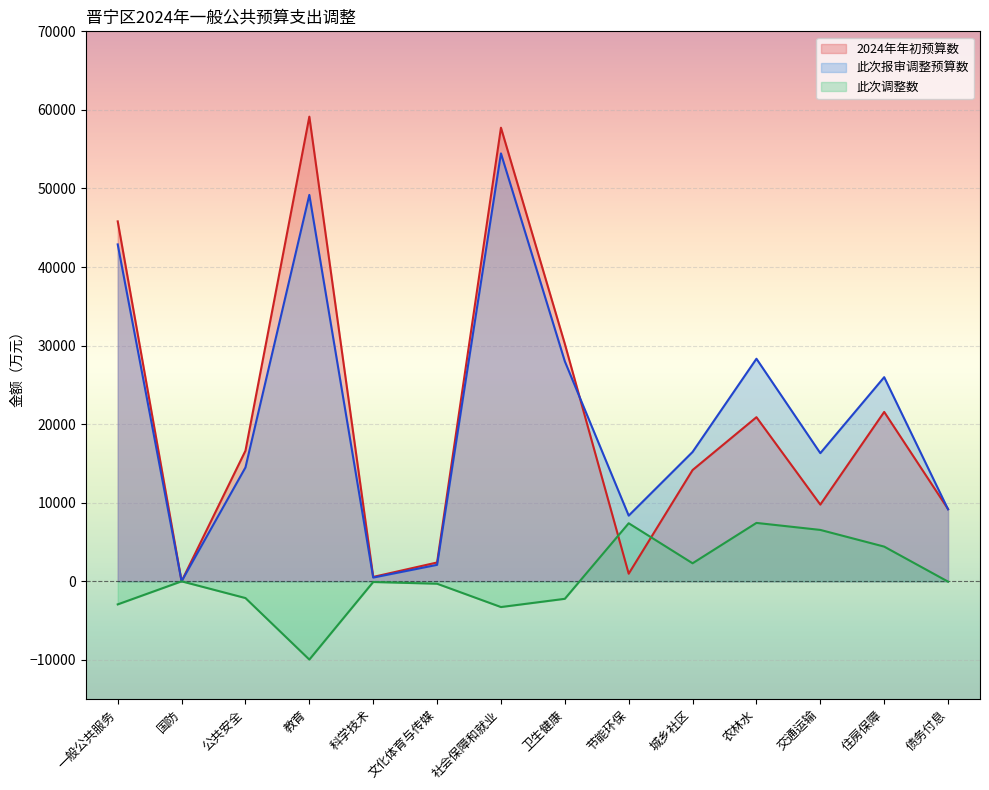

At which category is the sum across all series the highest?

社会保障和就业